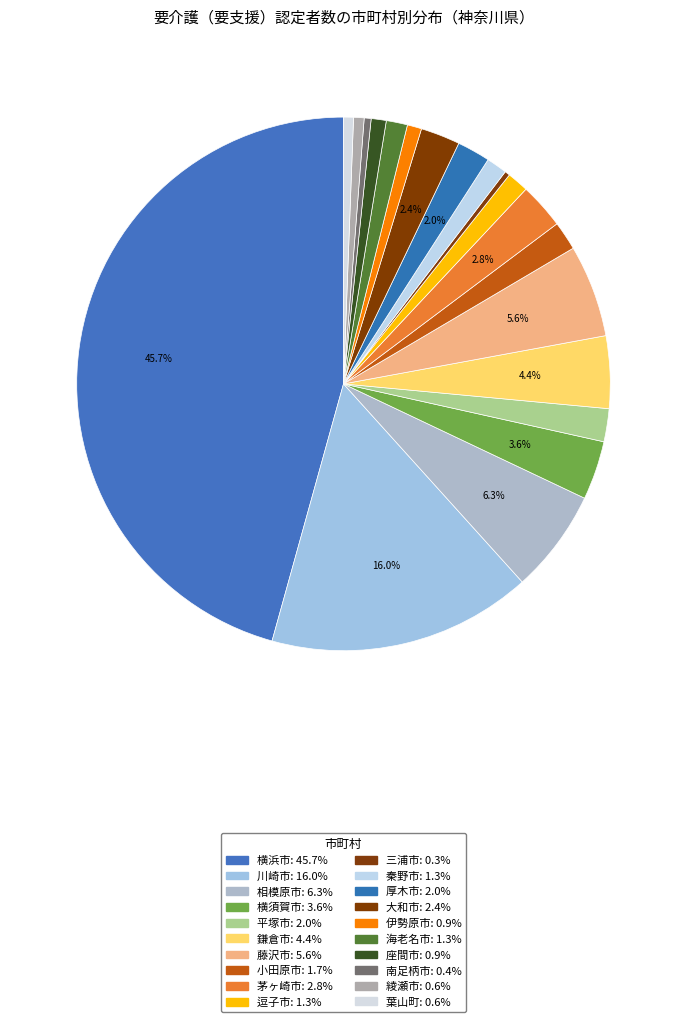

To the nearest percent, what is the average slice percentage?

5%